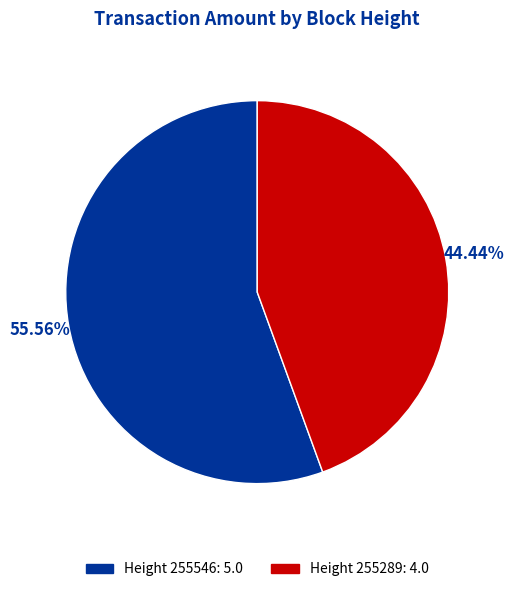

Rank the categories by value from lowest to highest.

Height 255289: 4.0, Height 255546: 5.0